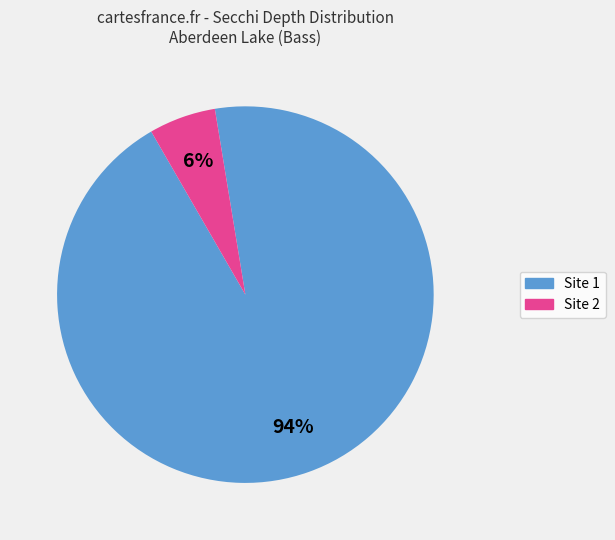

How many slices are in this pie chart?

2